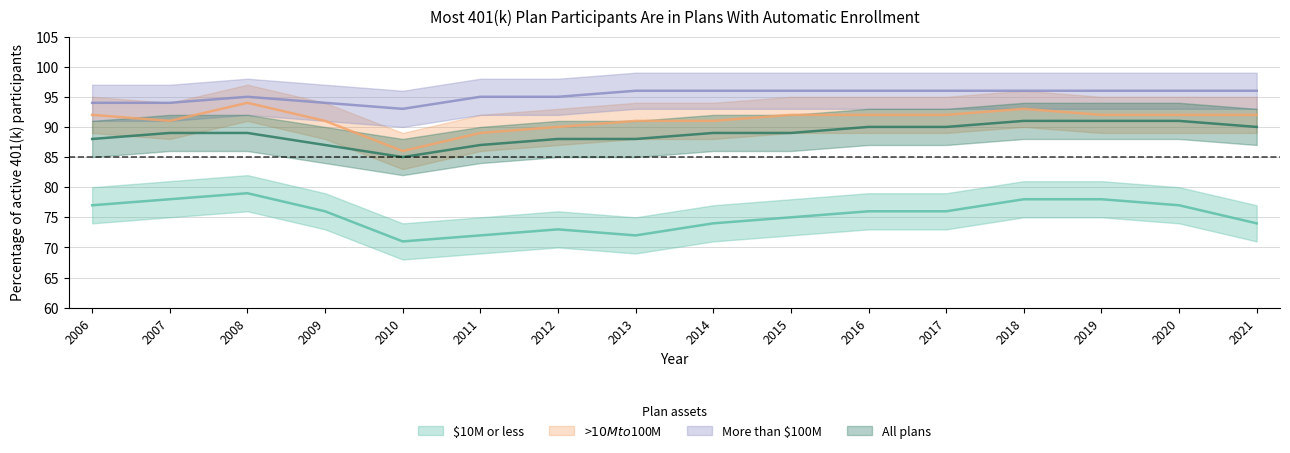

The All plans series shows 87 at 2009. True or false?

True